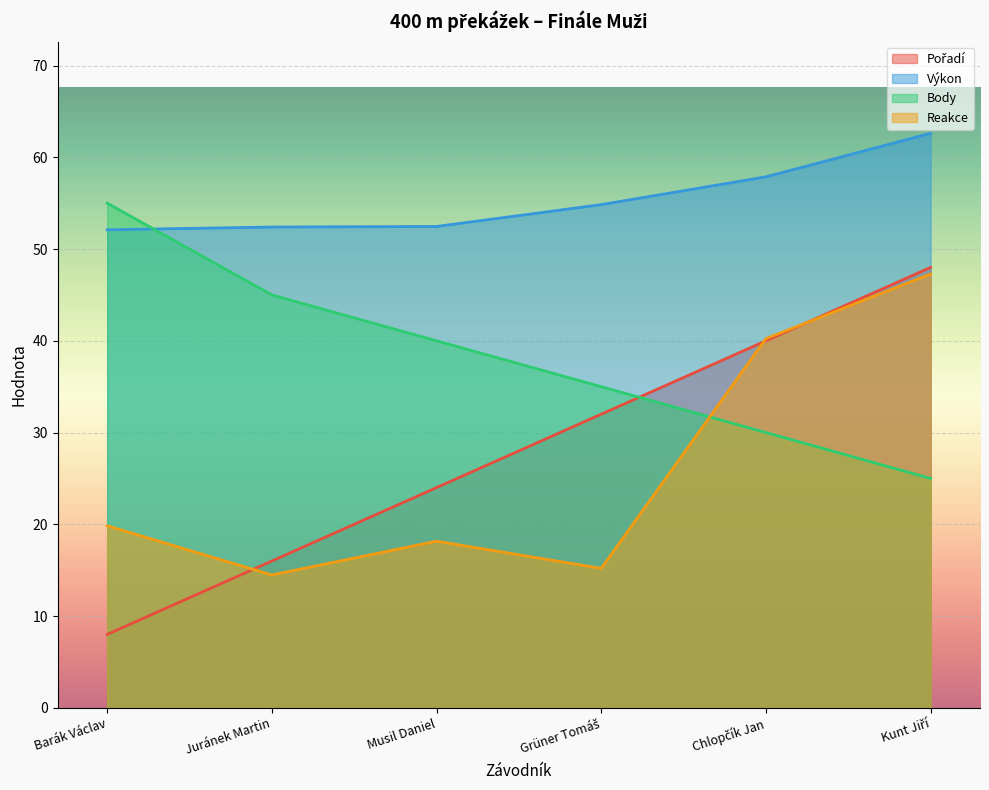

Reading left to right, list all the values displayed in this chart.

Pořadí: 8.0	16.0	24.0	32.0	40.0	48.0
Výkon: 52.1	52.4	52.5	54.8	57.9	62.6
Body: 55.0	45.0	40.0	35.0	30.0	25.0
Reakce: 19.8	14.5	18.2	15.2	40.2	47.3